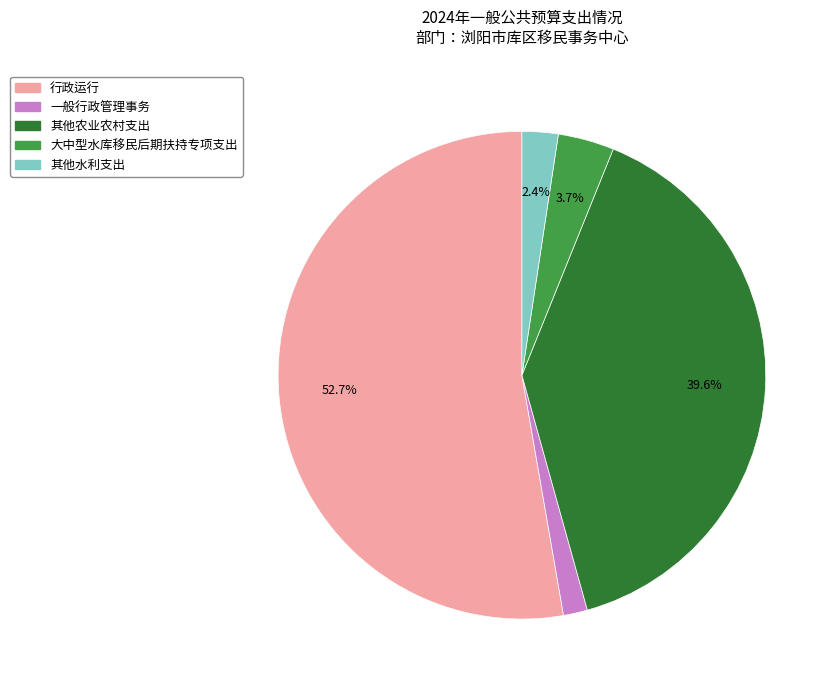

To the nearest percent, what is the combined percentage of 行政运行 and 一般行政管理事务?

54%